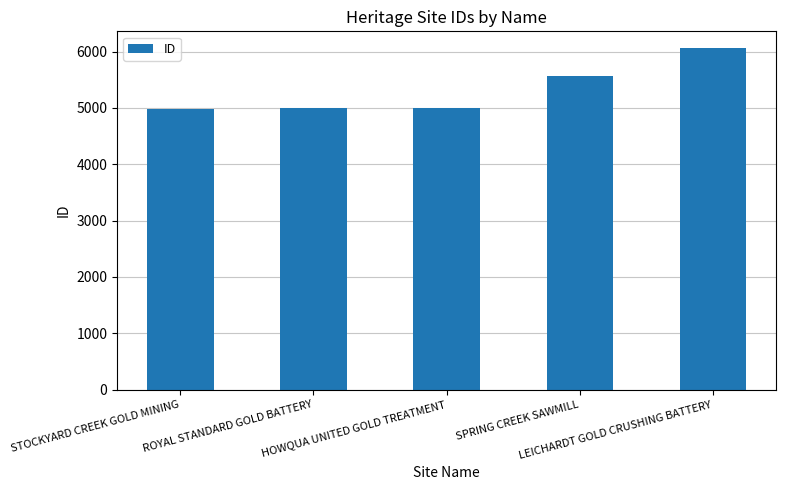

The chart shows a value of 3257 at STOCKYARD CREEK GOLD MINING. True or false?

False